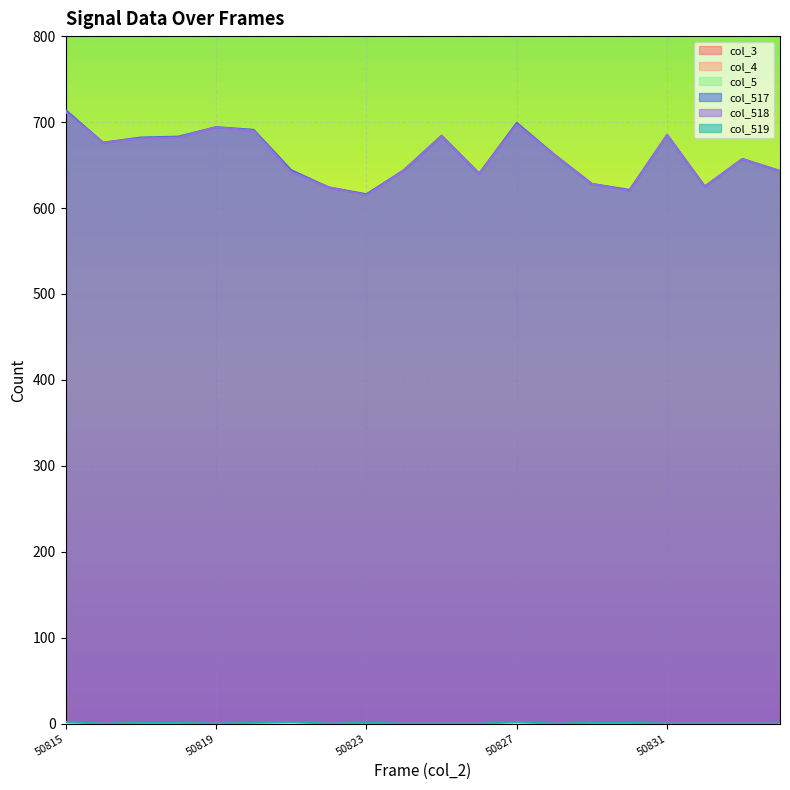

At how many categories does at least one series exceed 654?

11